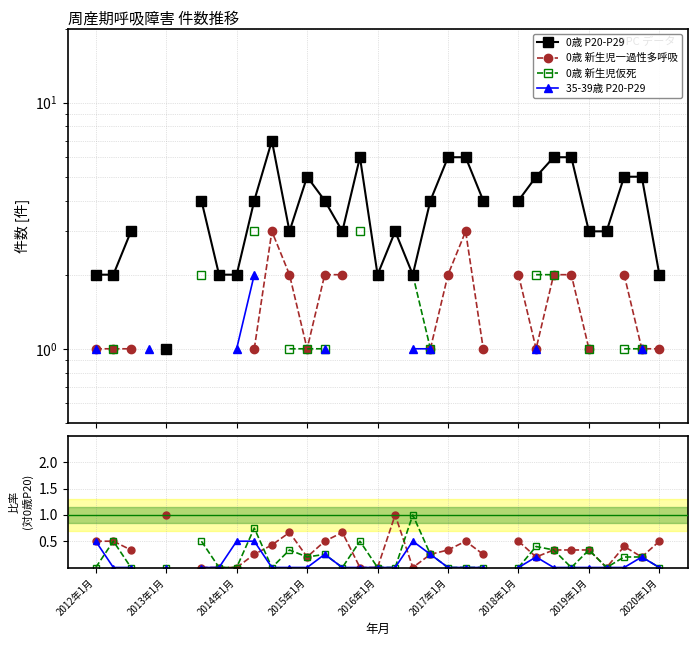

Rank the categories by 0歳 新生児一過性多呼吸 value from lowest to highest.

2014年1月, 2015年1月, 2016年1月, 2017年1月, 2018年1月, 2019年1月, 2020年1月, 15, 16, 18, 29, 12, 25, 31, 9, 19, 22, 20, 26, 27, 28, 30, 10, 2012年1月, 2013年1月, 13, 21, 24, 32, 11, 14, 17, 23